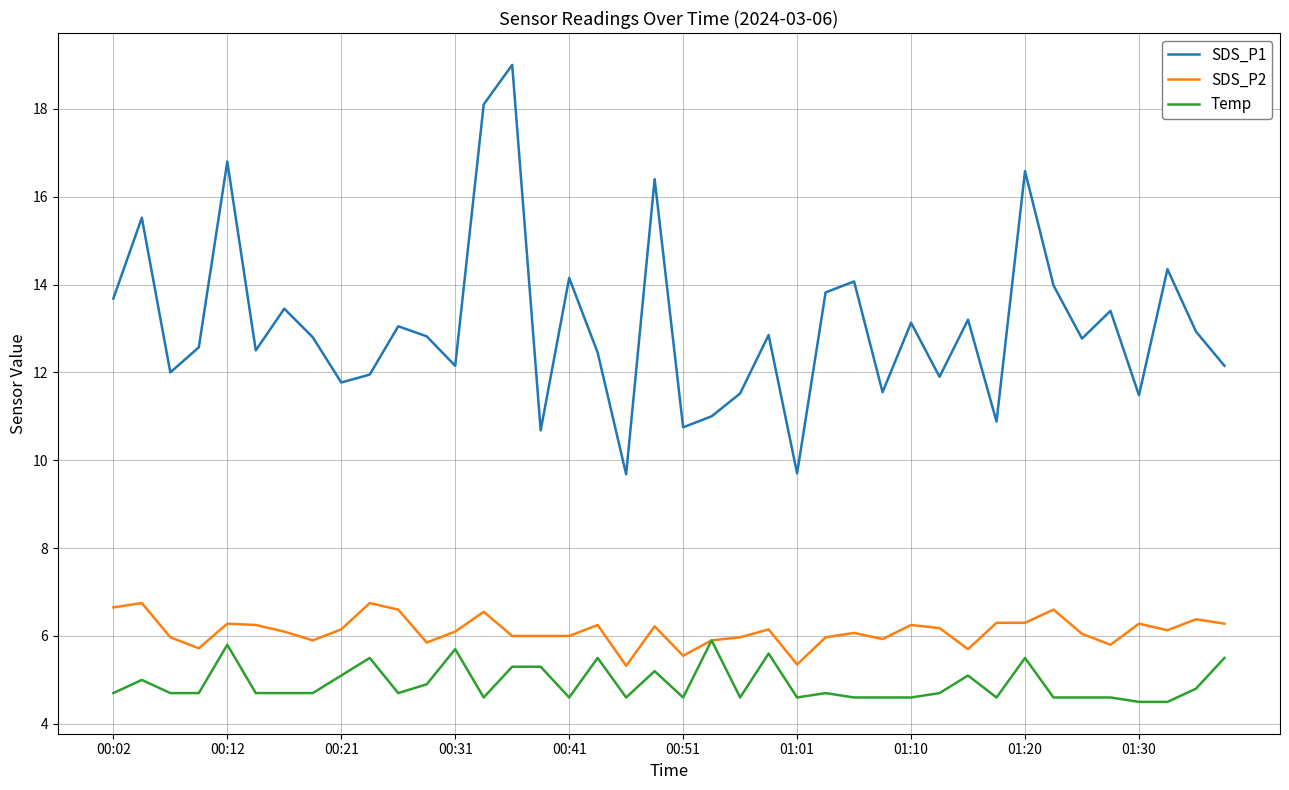

Which series has the largest total across all categories?

SDS_P1